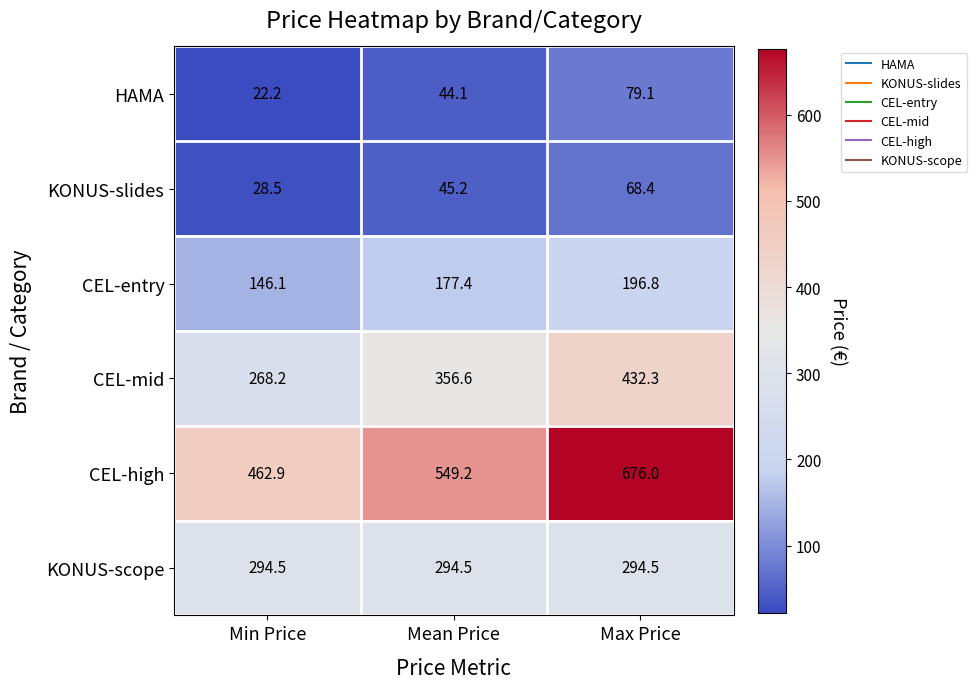

Between Min Price and Max Price, which series saw the biggest shift?

CEL-high